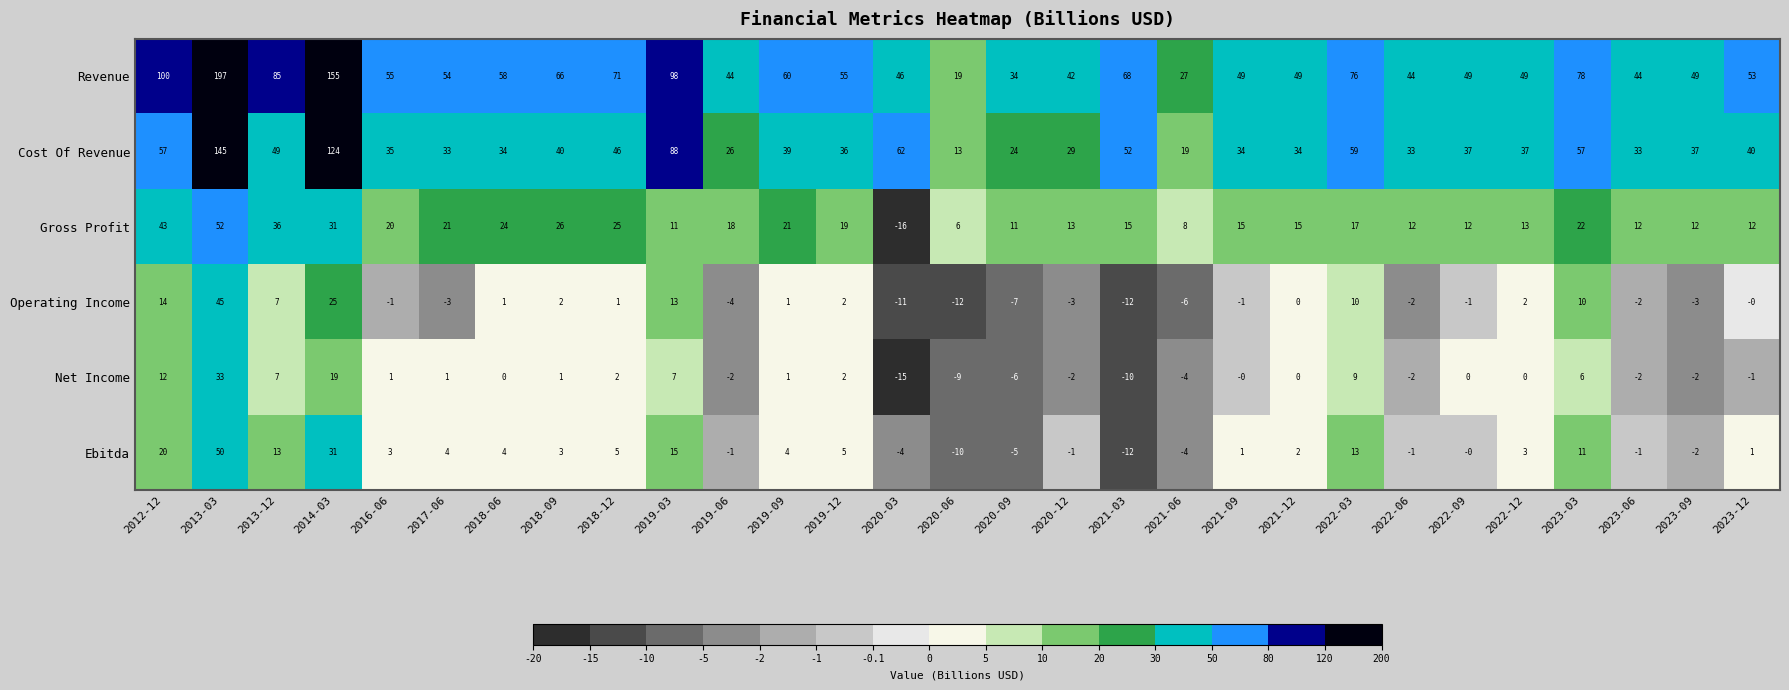

At which category does the chart reach its peak across all series?

2013-03